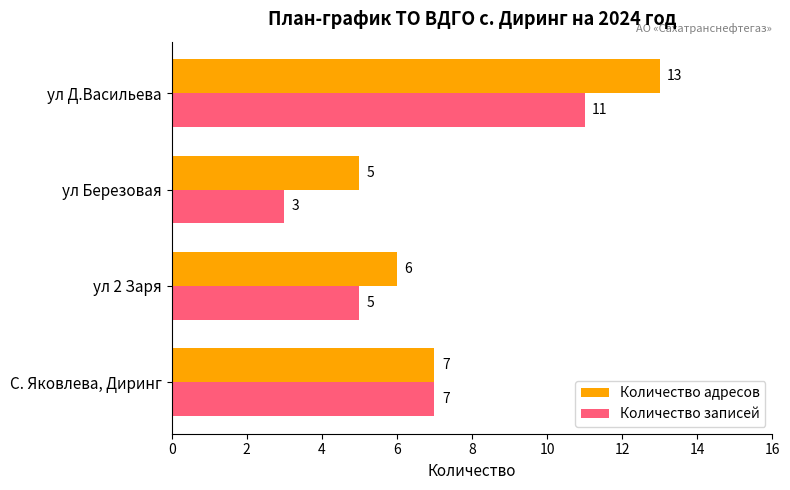

At which label is Количество адресов closest to 9?

С. Яковлева, Диринг